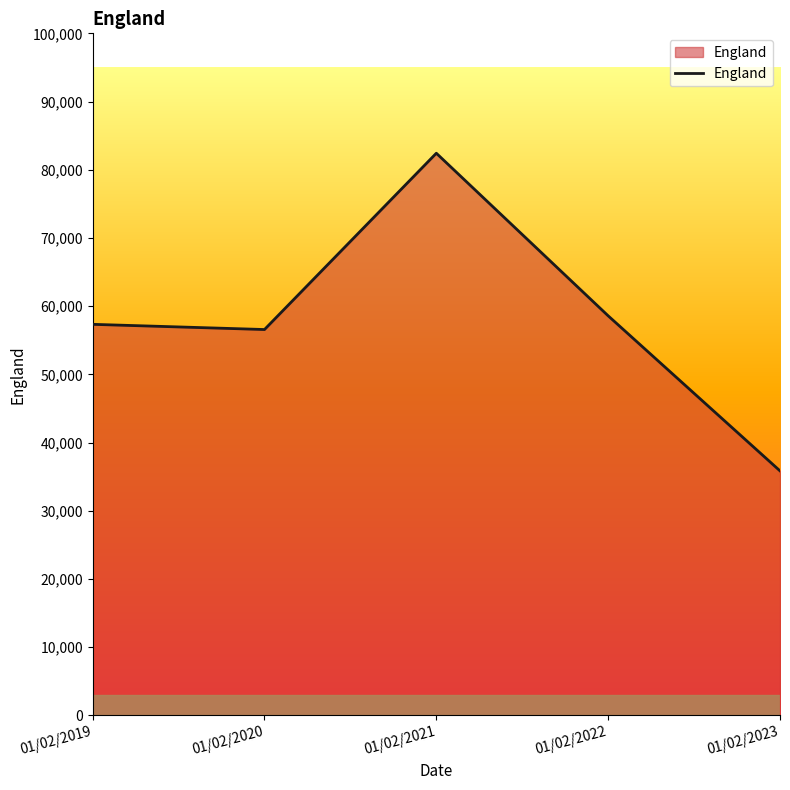

What is the difference between the maximum and minimum values?

46577